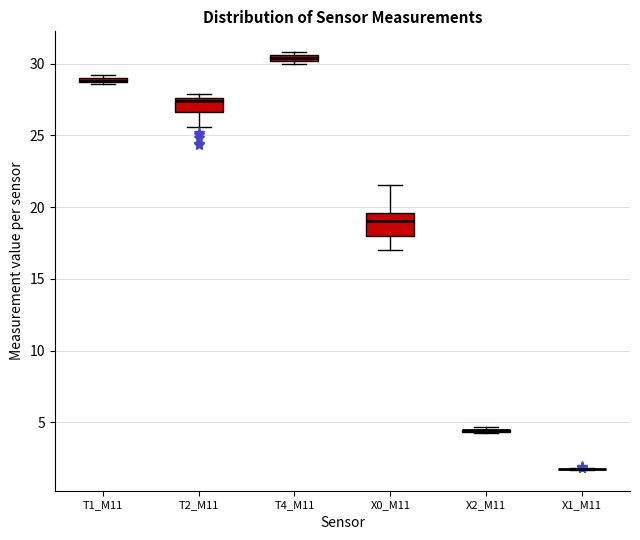

Which box is the tallest, from its lower edge to its upper edge?

X0_M11